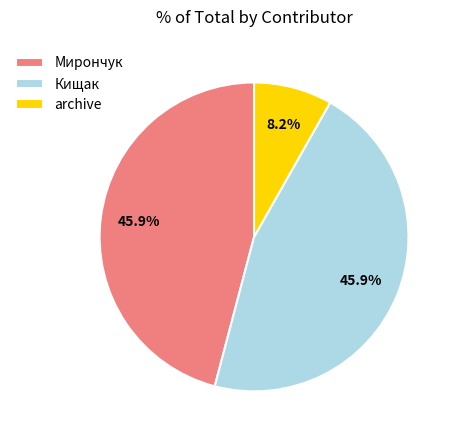

Is it true that Кищак is 46% of the pie?

True